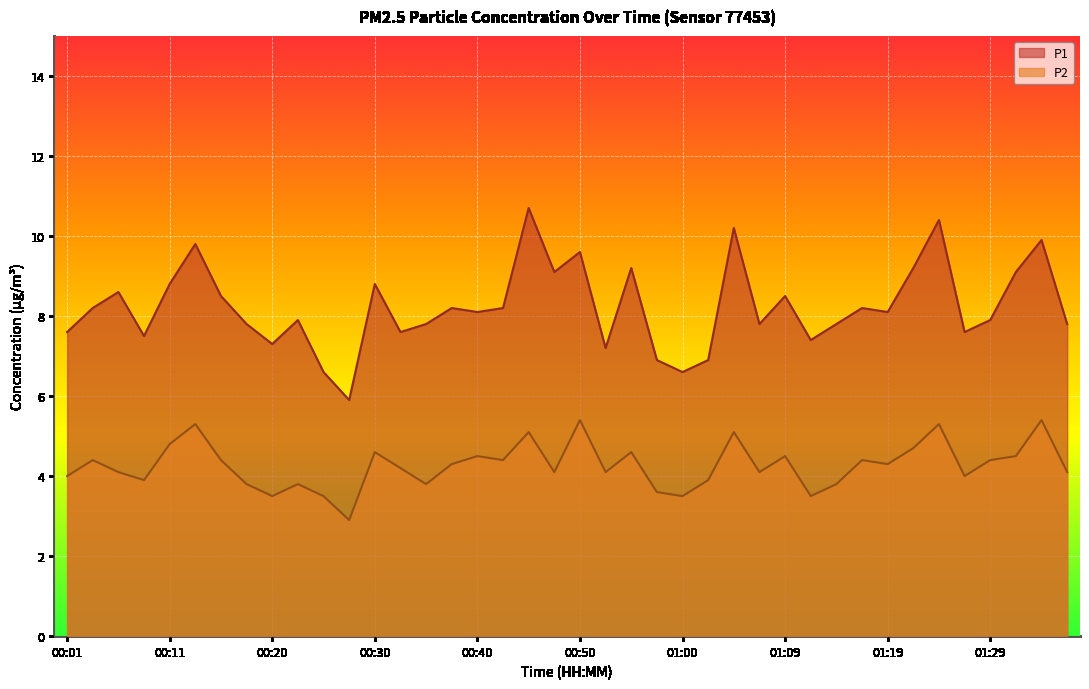

Reading left to right, transcribe all the data shown in this chart.

P1: 7.6	8.2	8.6	7.5	8.8	9.8	8.5	7.8	7.3	7.9	6.6	5.9	8.8	7.6	7.8	8.2	8.1	8.2	10.7	9.1	9.6	7.2	9.2	6.9	6.6	6.9	10.2	7.8	8.5	7.4	7.8	8.2	8.1	9.2	10.4	7.6	7.9	9.1	9.9	7.8
P2: 4.0	4.4	4.1	3.9	4.8	5.3	4.4	3.8	3.5	3.8	3.5	2.9	4.6	4.2	3.8	4.3	4.5	4.4	5.1	4.1	5.4	4.1	4.6	3.6	3.5	3.9	5.1	4.1	4.5	3.5	3.8	4.4	4.3	4.7	5.3	4.0	4.4	4.5	5.4	4.1